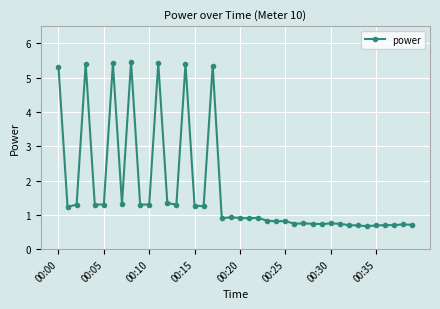

What is the value of the 25th point from the left?

0.8